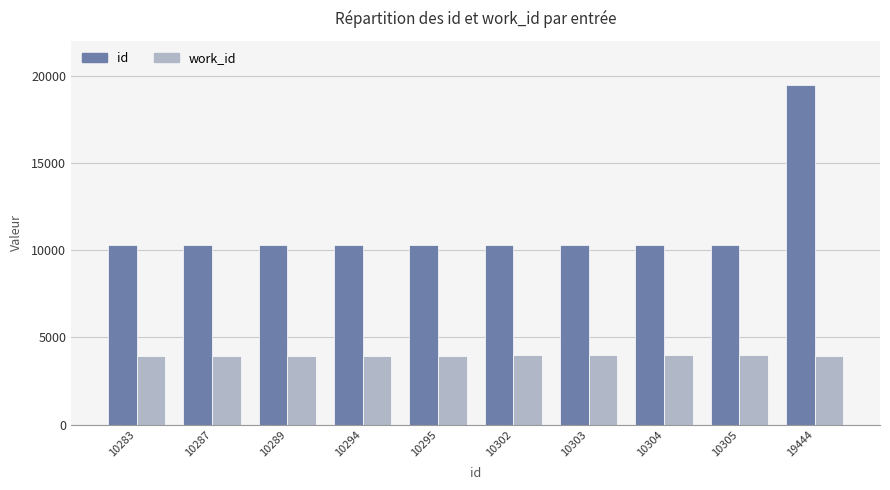

True or false: work_id has a value of 3968 at 10304.

True